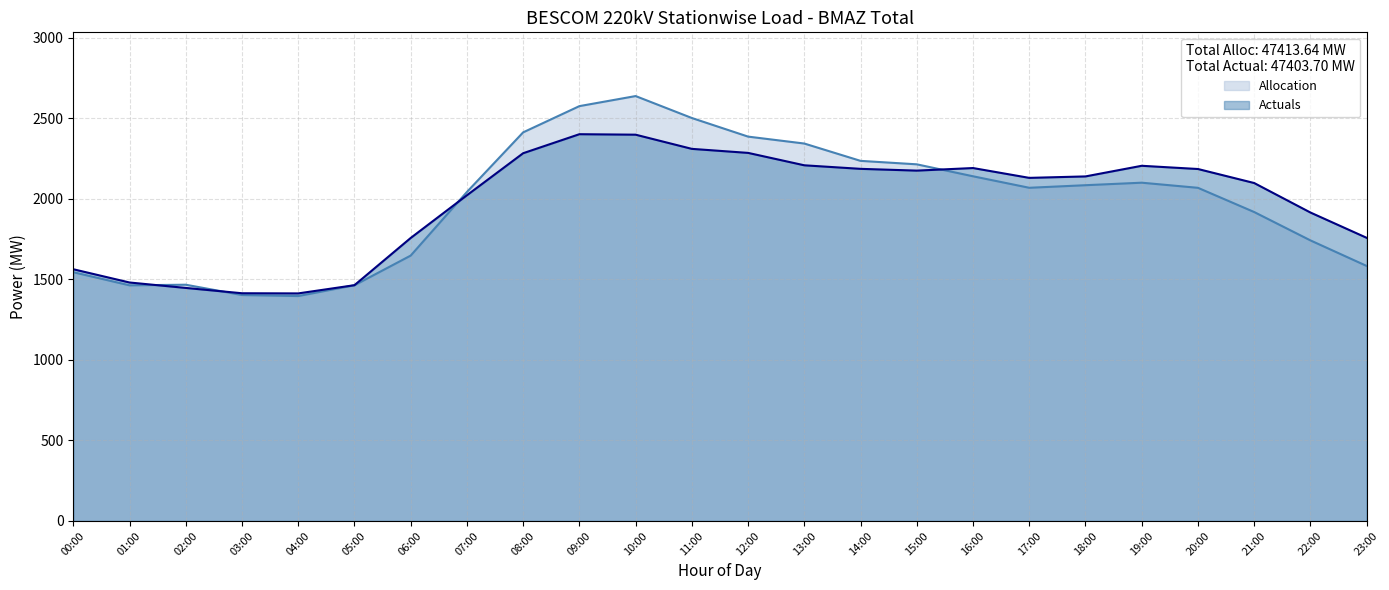

Where is Actuals nearest to the value 1906?

22:00